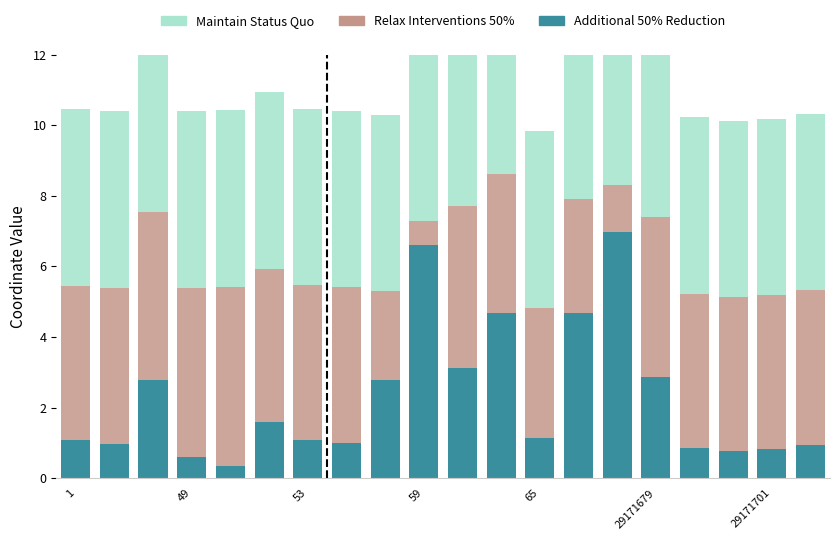

What are all the series names shown in the legend?

Additional 50% Reduction, Relax Interventions 50%, Maintain Status Quo